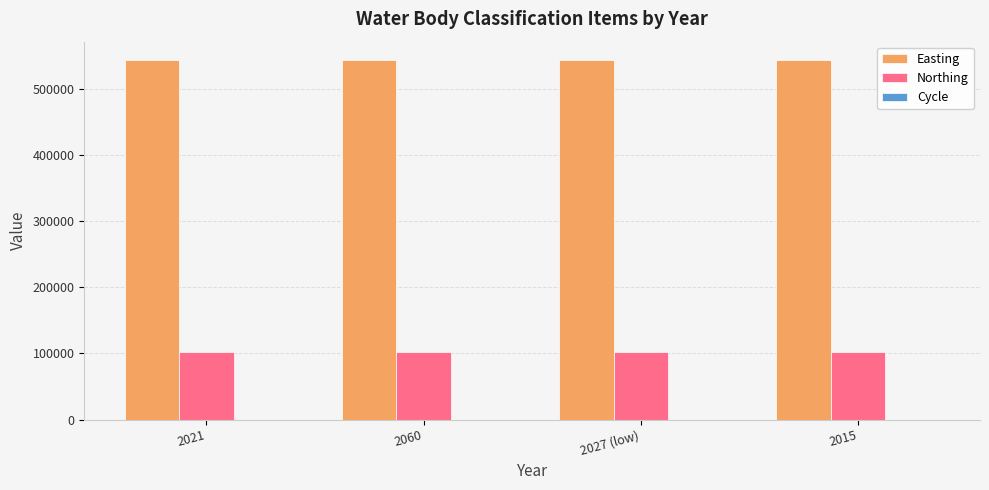

What is the greatest value displayed?

544505